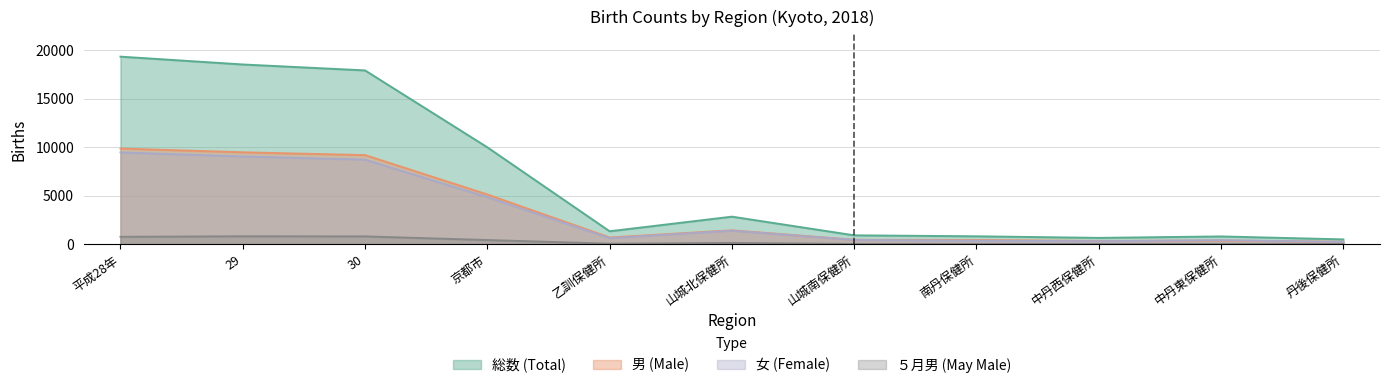

How many data points in 女 are less than 638?

5